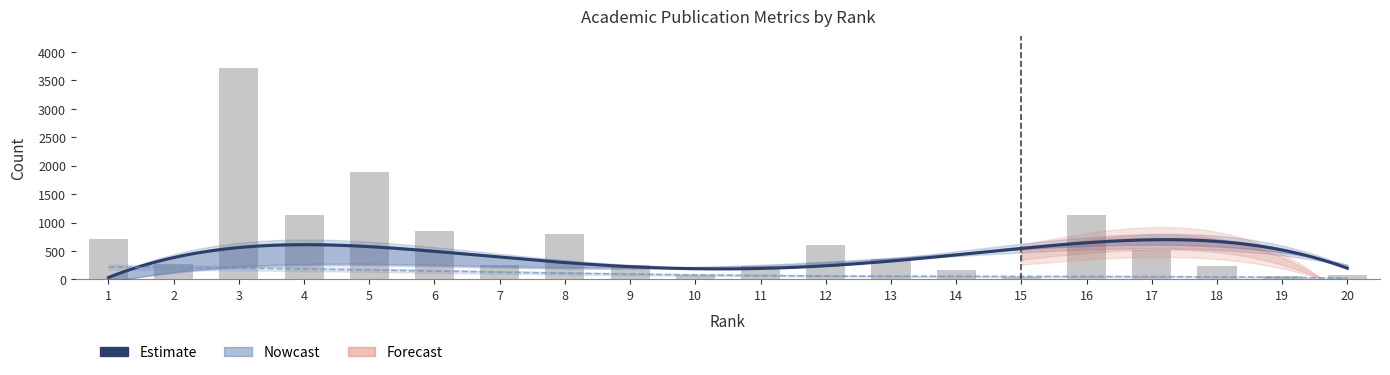

Does the chart contain stacked bars?

No